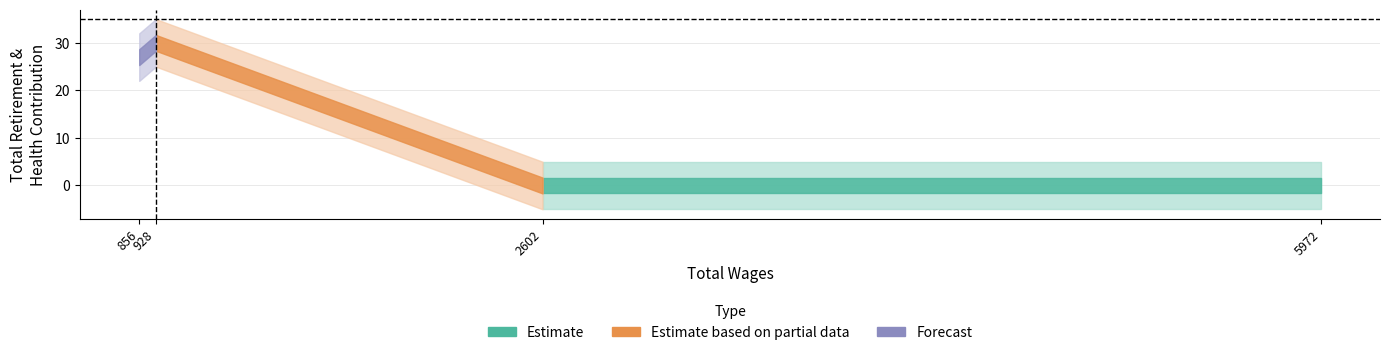

Does the chart have visible grid lines?

Yes